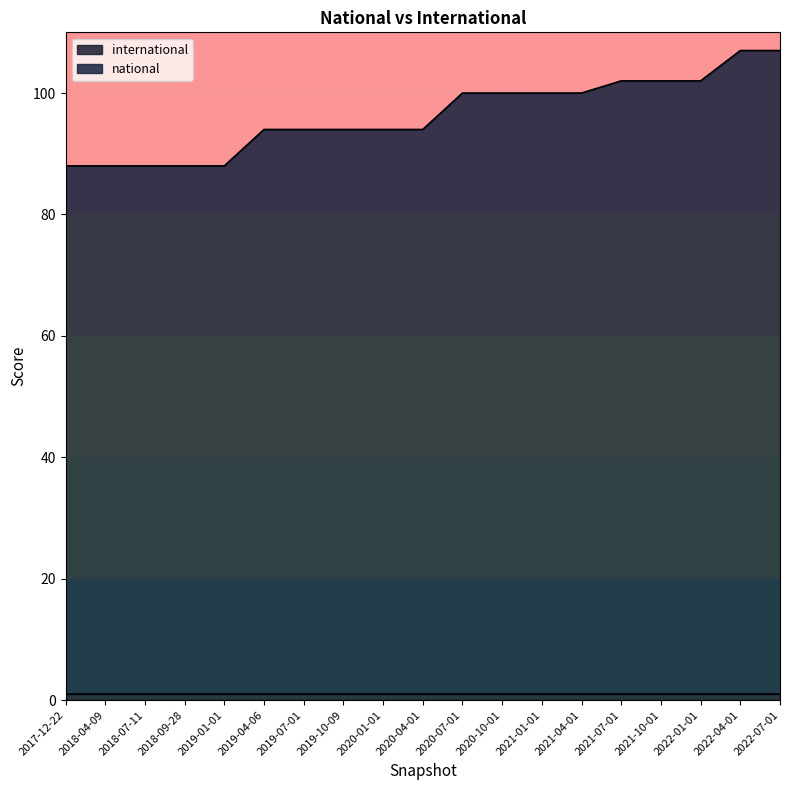

True or false: there are more than 2 points higher than both neighbors.

False